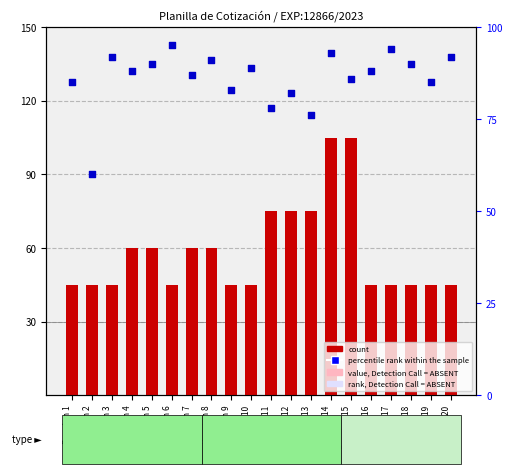

What are all the series names shown in the legend?

count, percentile rank within the sample